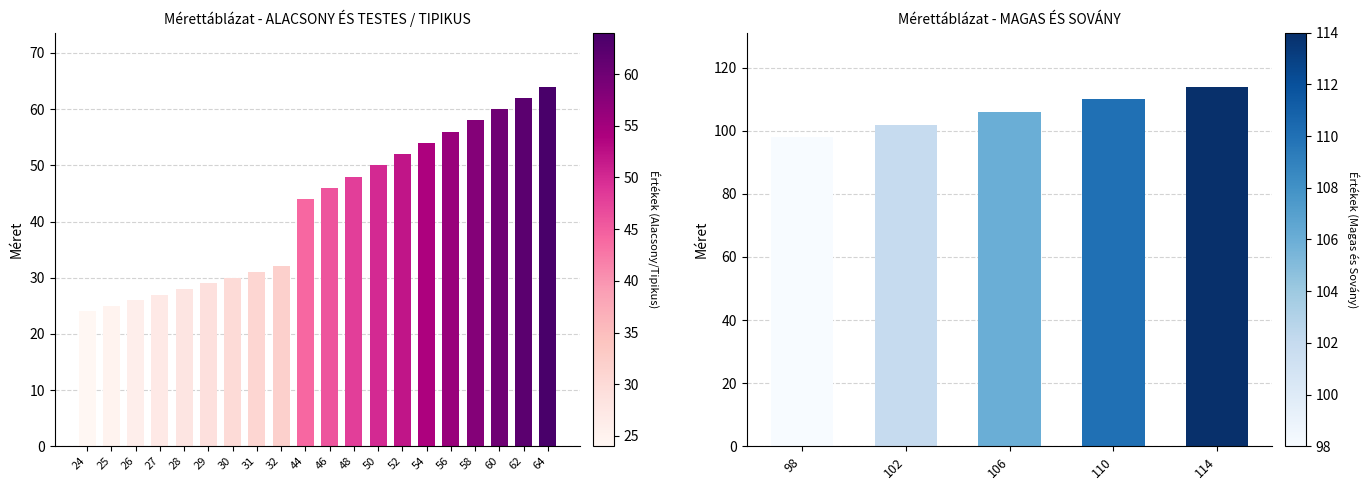

Approximately how many times larger is the value at 27 compared to 24?

1.1